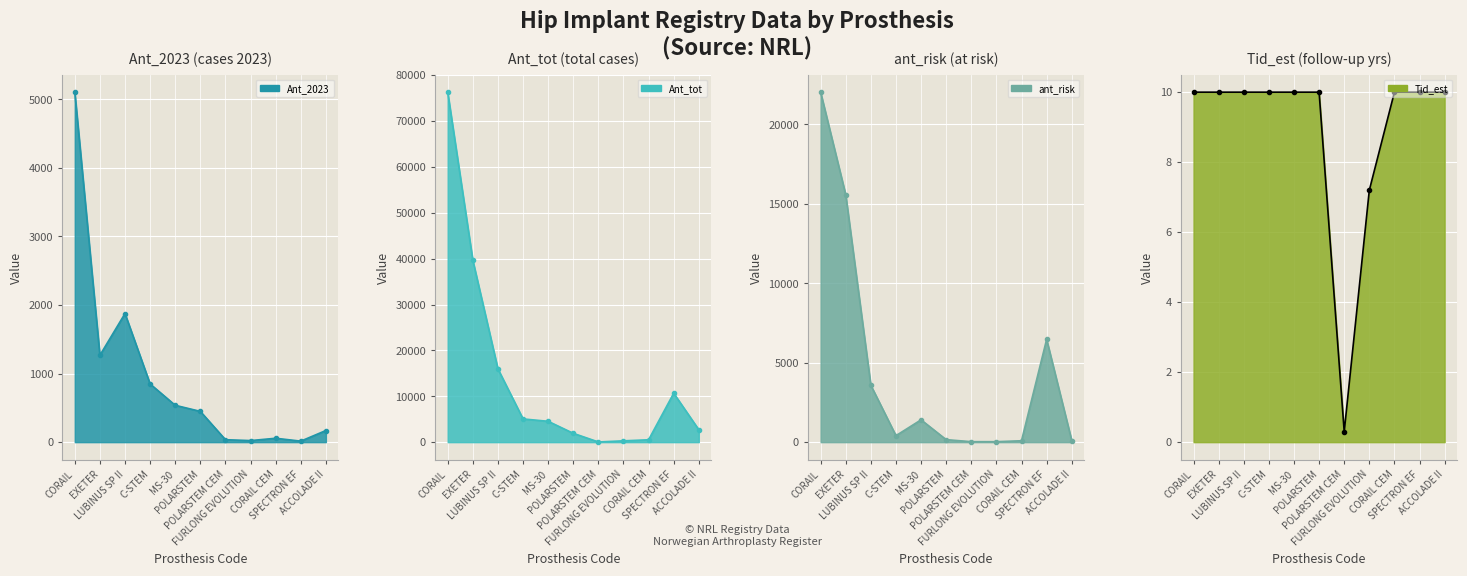

What is the value of the Ant_2023 point at the 7th from the left?

36.0